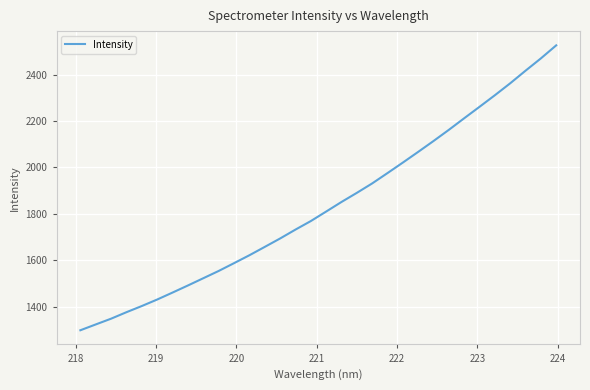

What is the greatest value displayed?

2525.6